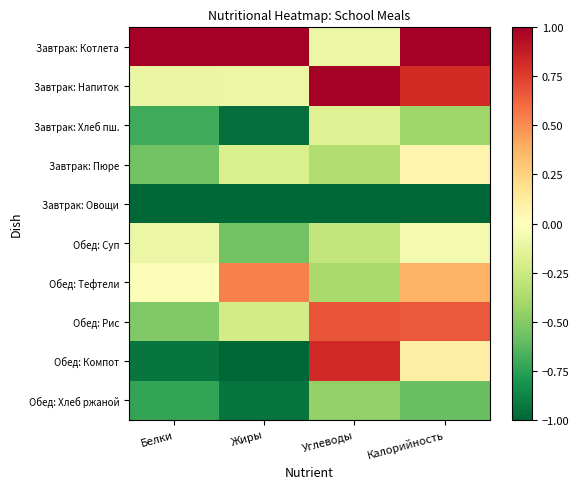

What is the greatest value displayed?

1.0